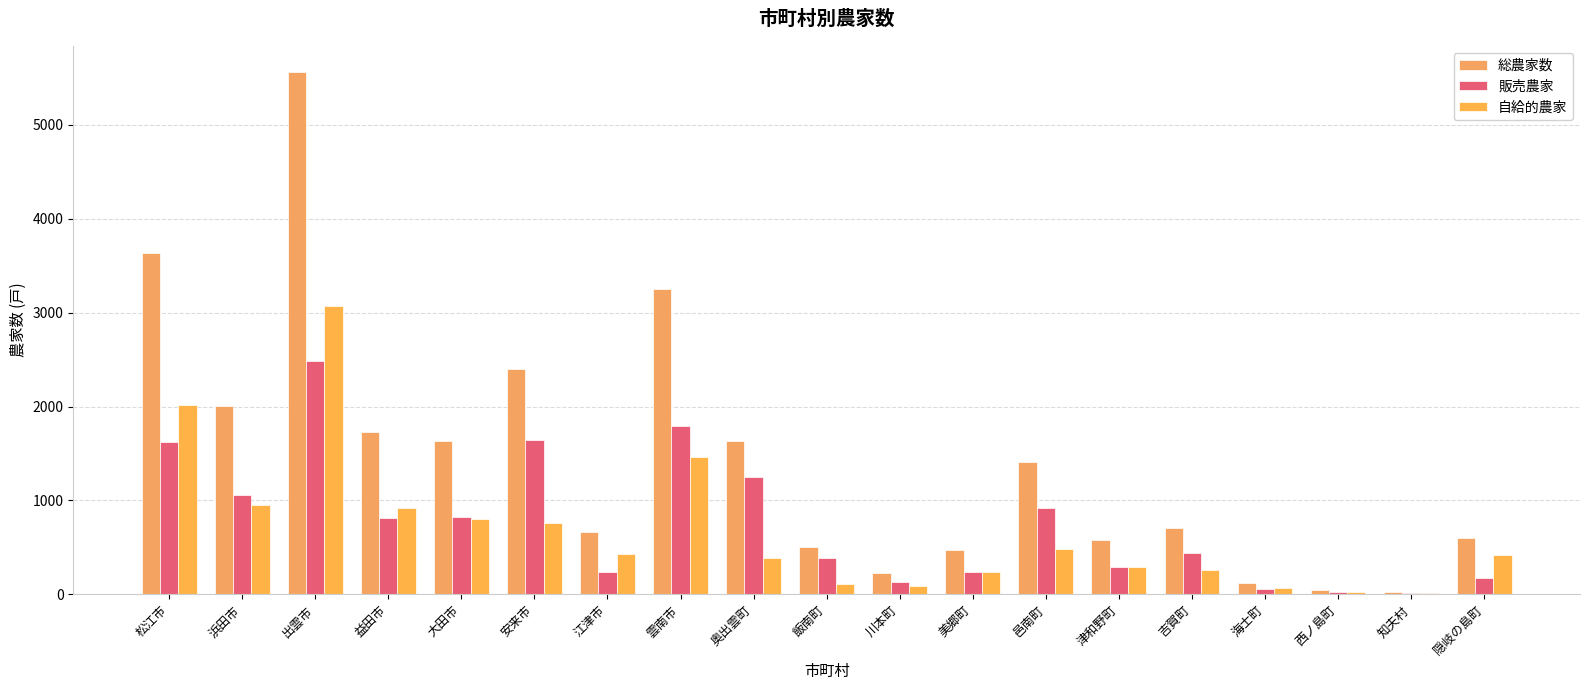

How many data points does each series have?

19